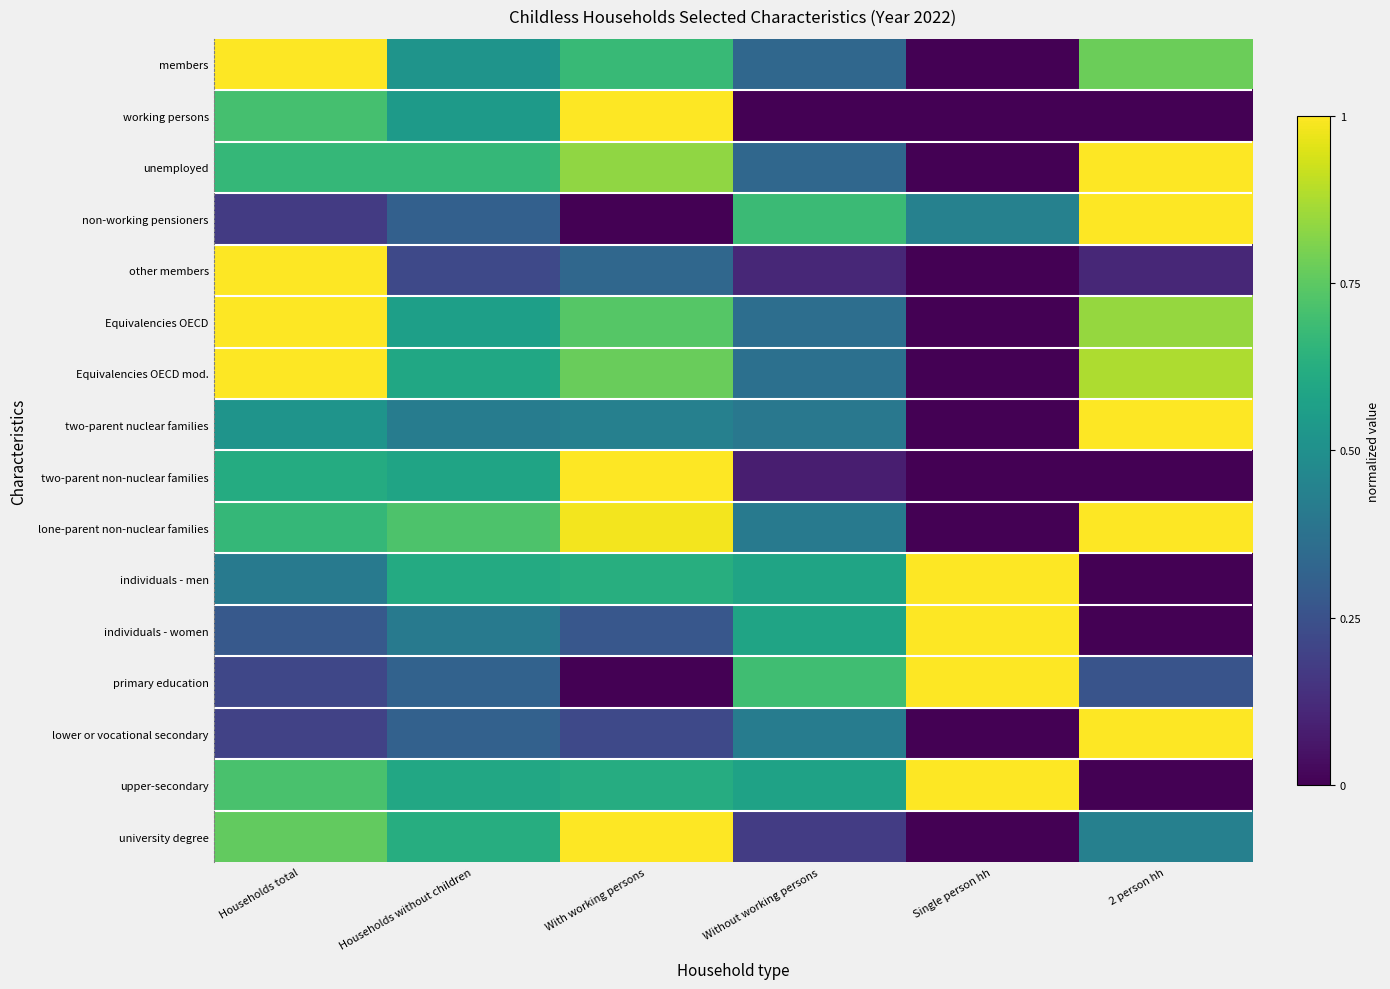

Which has a higher value, Households total or Households without children?

Households total